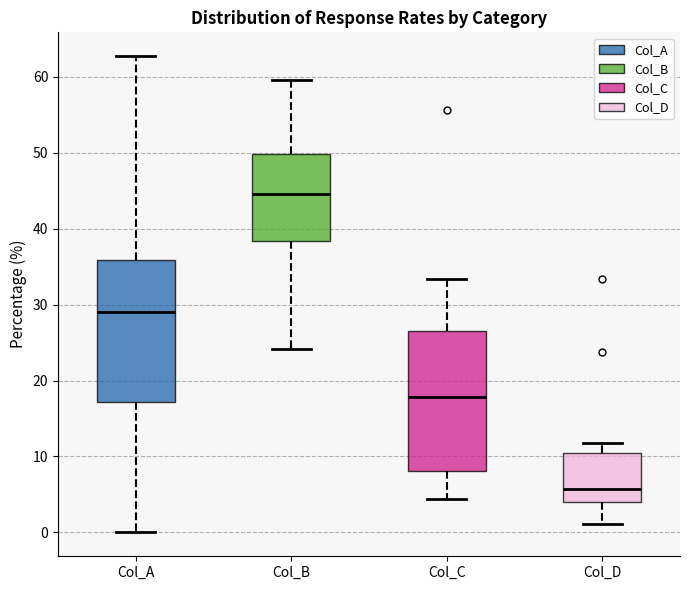

Which box has the highest median line?

Col_B